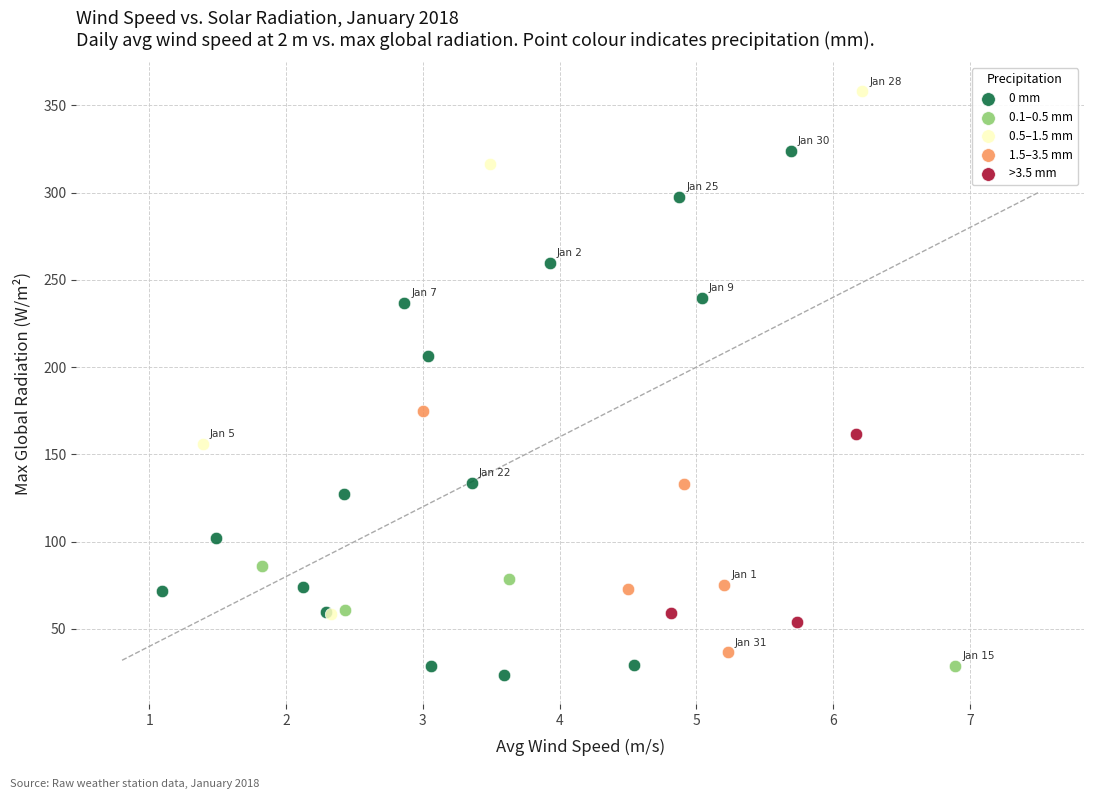

Which series reaches the maximum Y coordinate?

0.5–1.5 mm